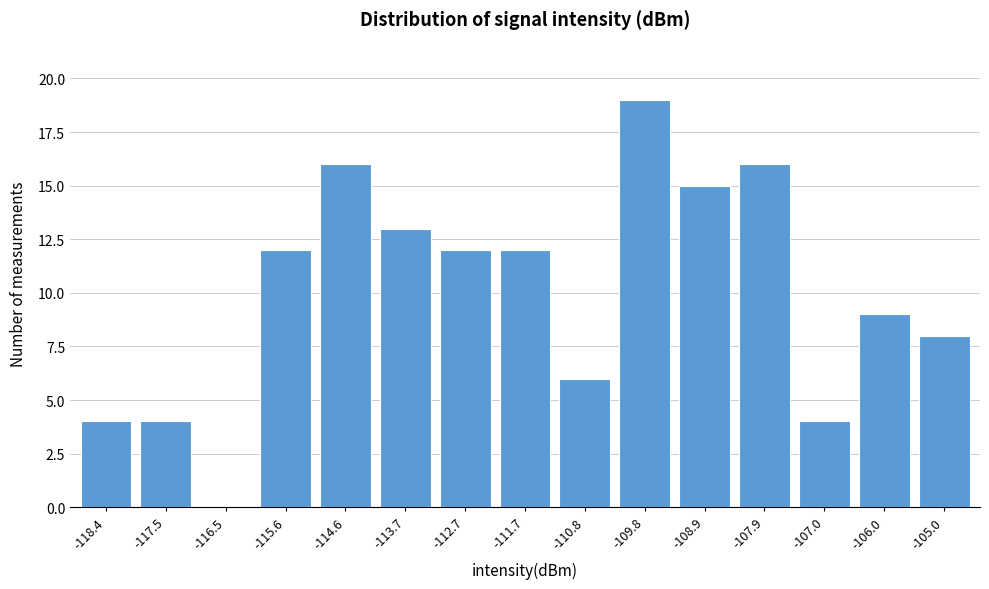

Reading left to right, extract all data points from this chart.

-118.4=4	-117.5=4	-116.5=0	-115.6=12	-114.6=16	-113.7=13	-112.7=12	-111.7=12	-110.8=6	-109.8=19	-108.9=15	-107.9=16	-107.0=4	-106.0=9	-105.0=8